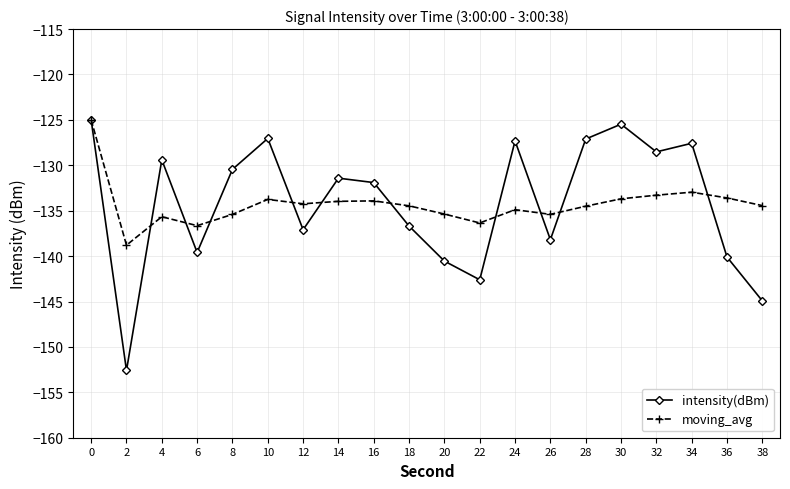

After their last crossing, which series has the higher values: moving_avg or intensity(dBm)?

moving_avg